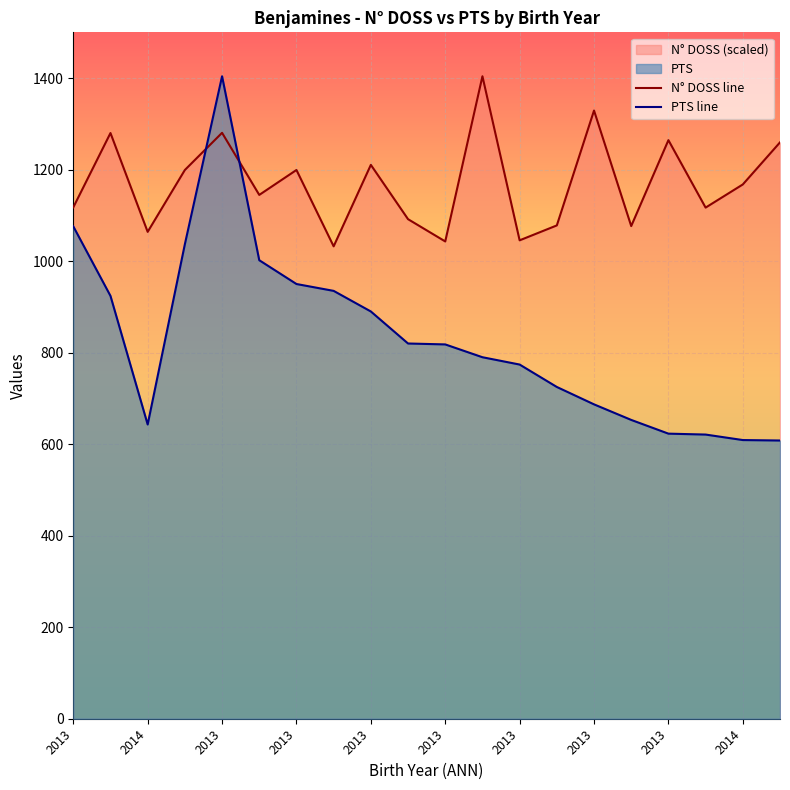

What is the smallest value displayed?

608.0